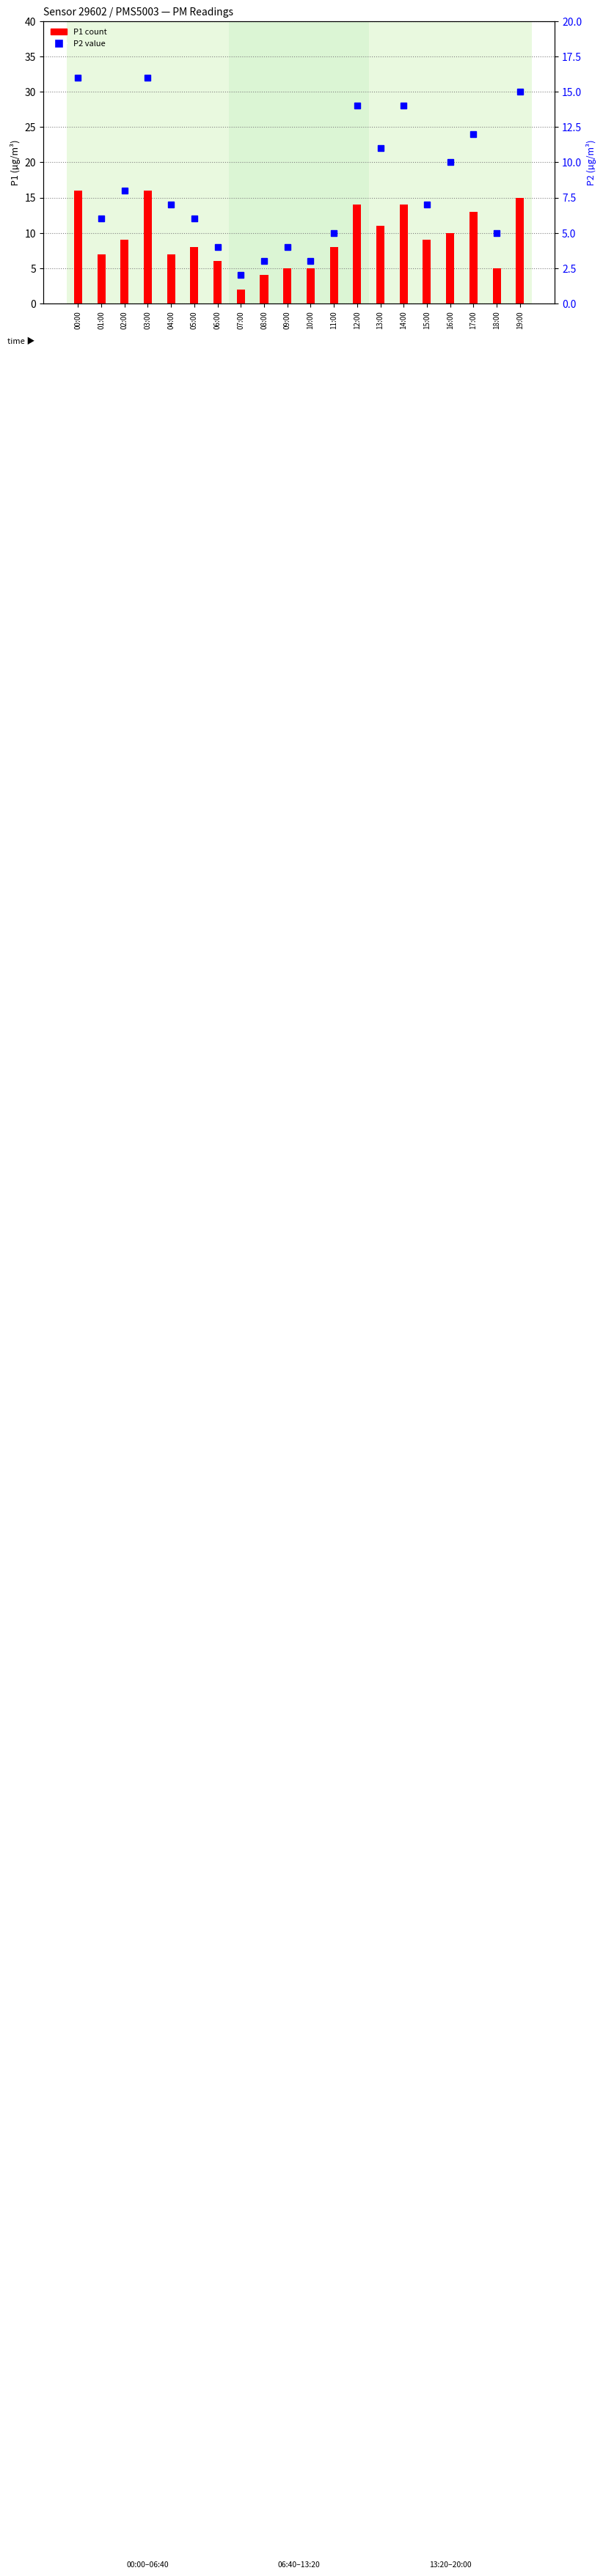

What is the average value of the P1 series?

9